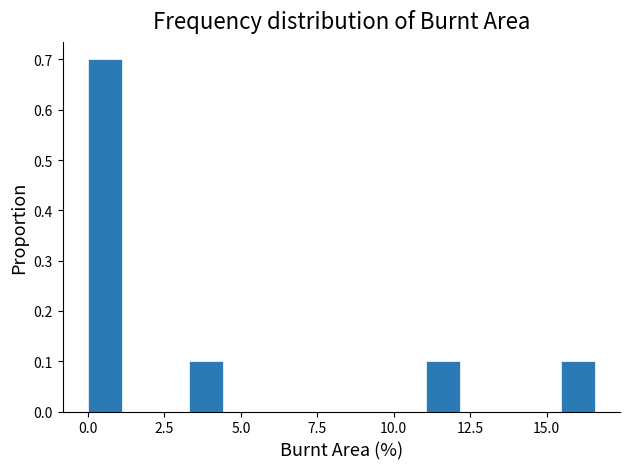

Around what value on the x-axis is the tallest bar? Give the approximate position of its centre, as read against the axis.

0.5